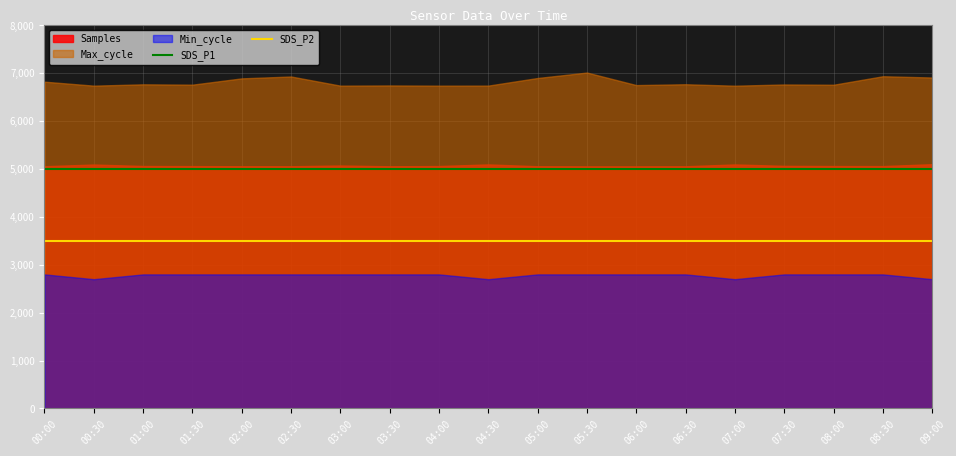

What is the maximum value for SDS_P1?

4999.8